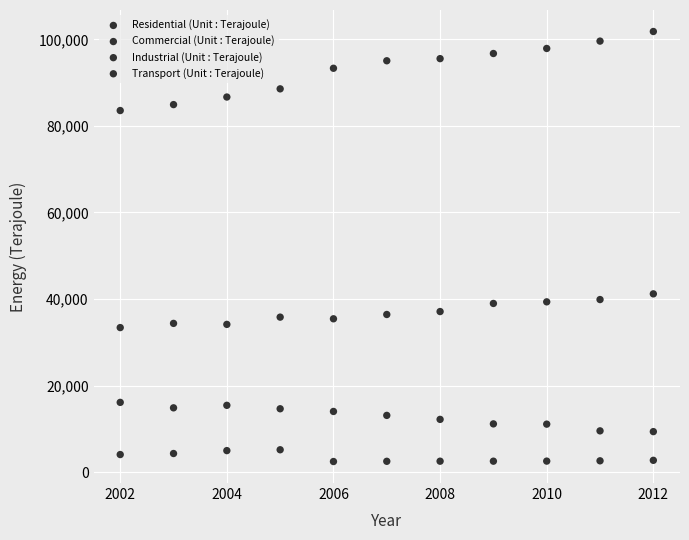

Count the number of points in this scatter plot.

44